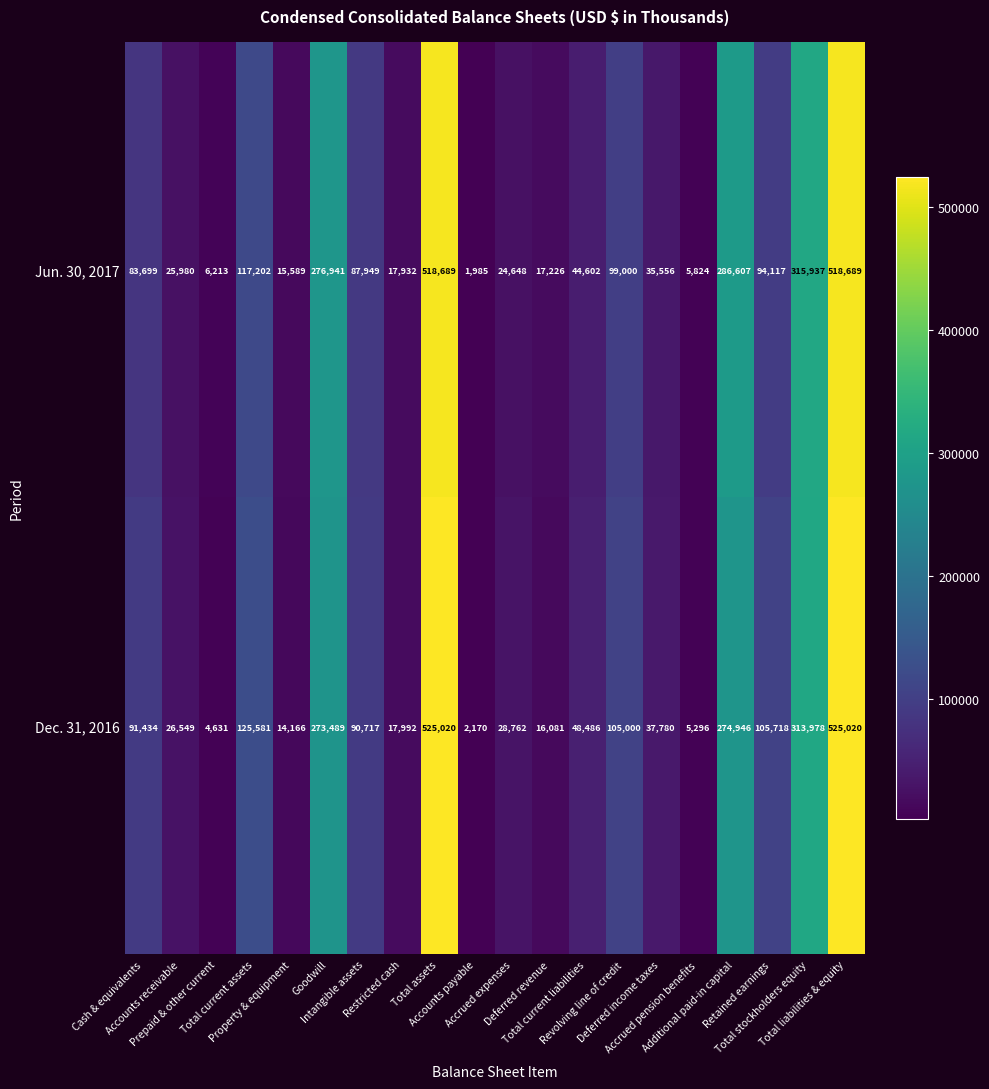

What is the difference between the maximum and minimum values in the Jun. 30, 2017 series?

516704